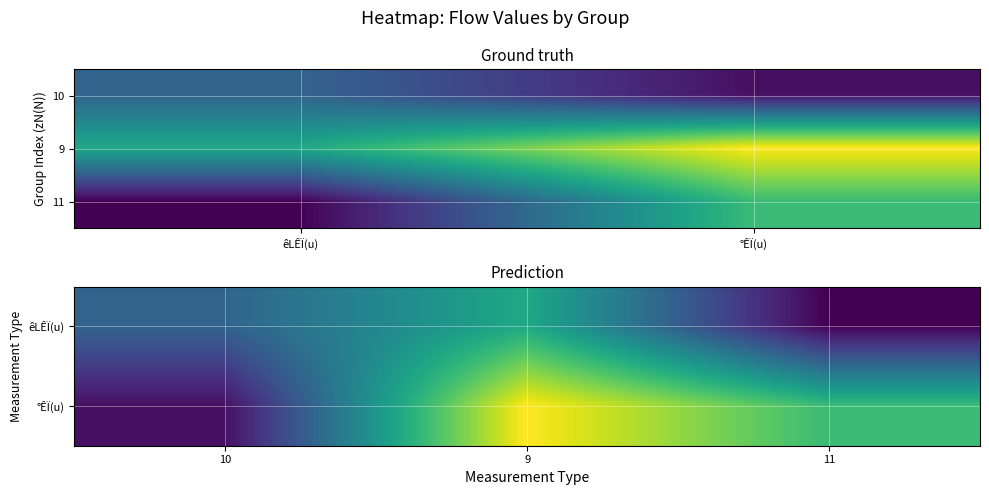

What is the sum of all row1 values?

1030